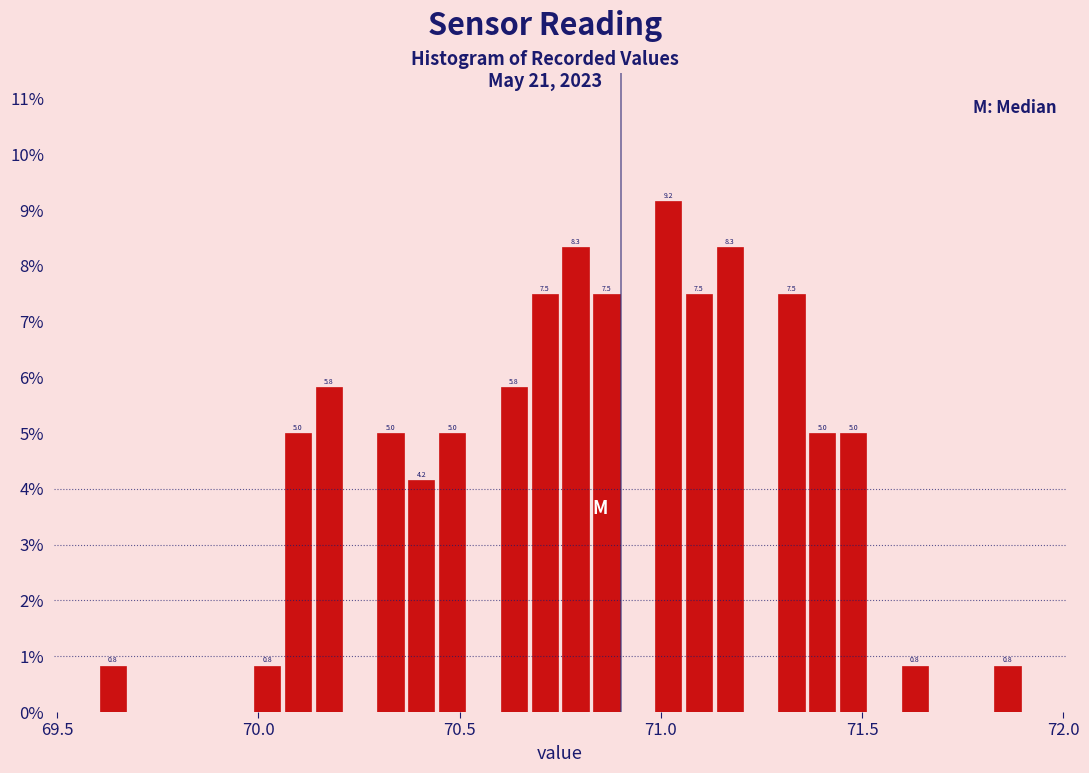

Read against the x-axis, roughly where is the centre of the tallest bar?

71.00